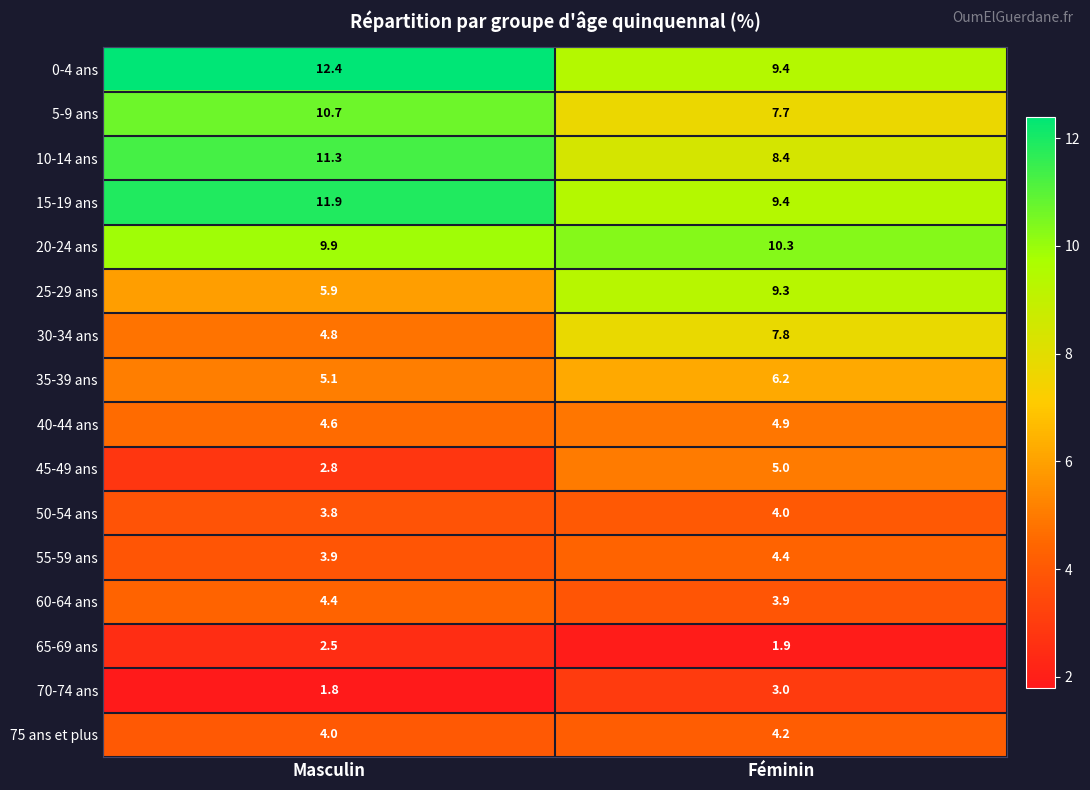

Which series changed the most between Masculin and Féminin?

25-29 ans